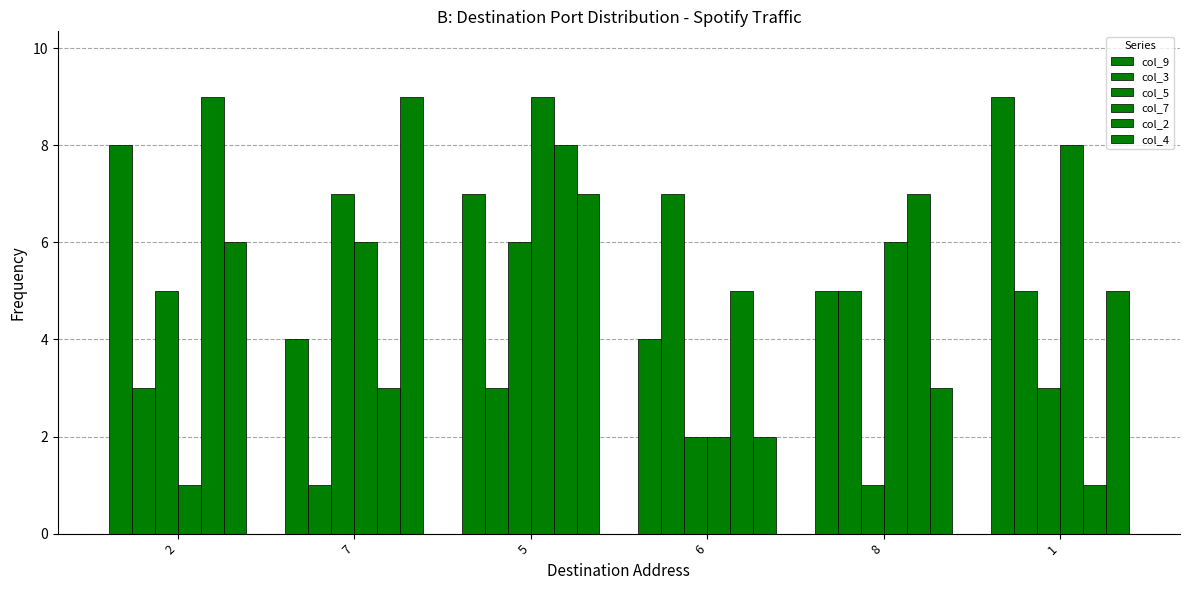

List the labels in order of col_4 value, largest first.

7, 5, 2, 1, 8, 6